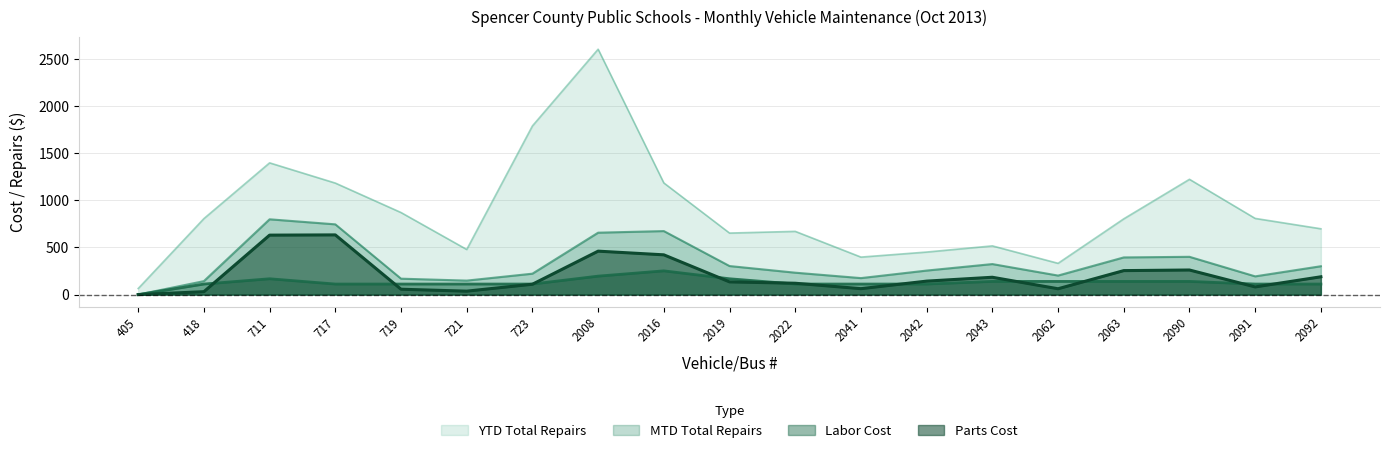

Is the value of MTD Total Repairs at 2063 greater than the value of Parts Cost at 2019?

Yes